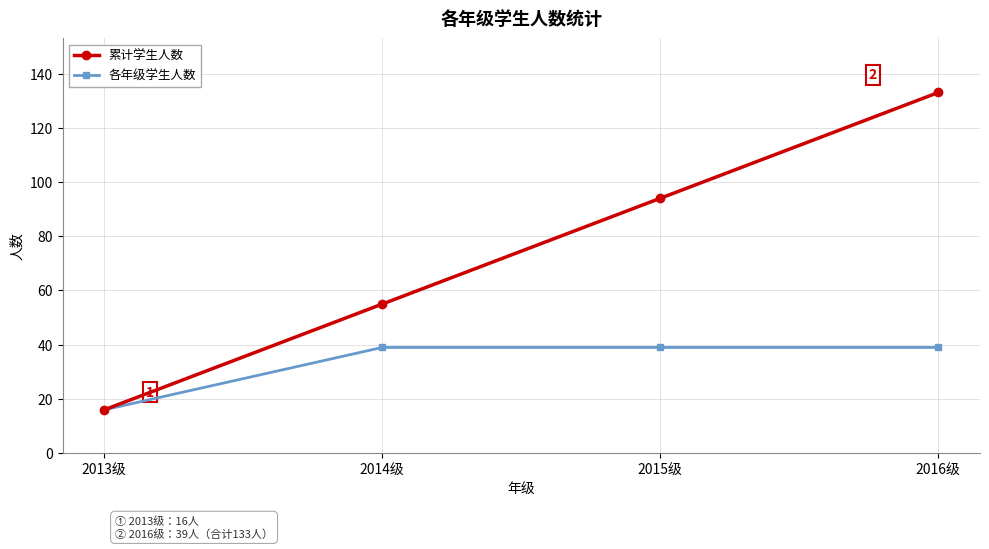

True or false: 累计学生人数 has more than 0 points higher than both neighbors.

False